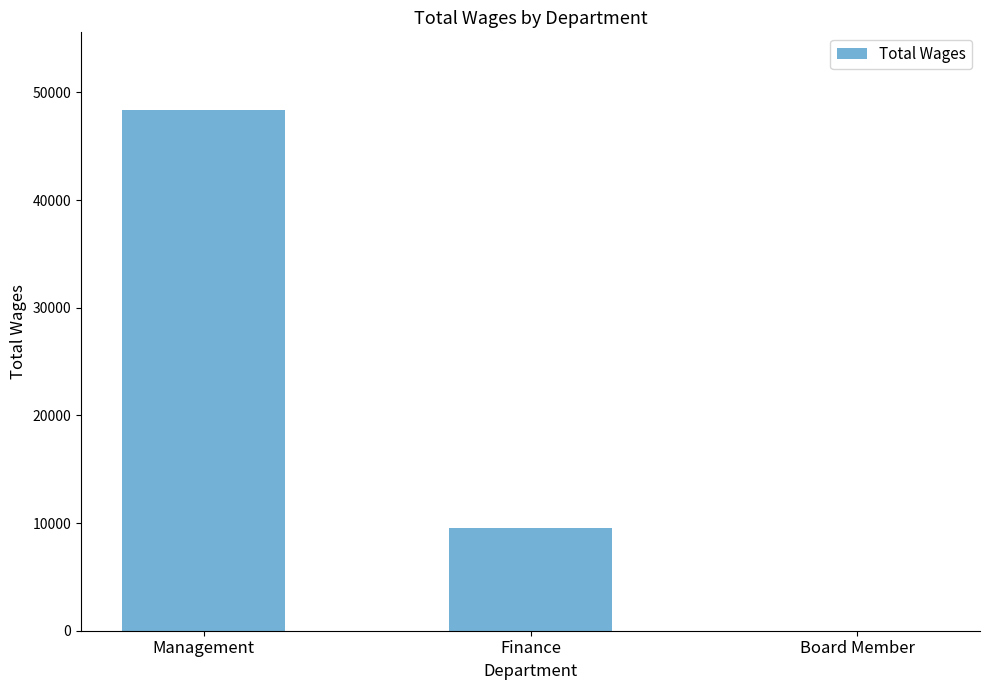

Reading left to right, transcribe all the data shown in this chart.

48325	9520	0